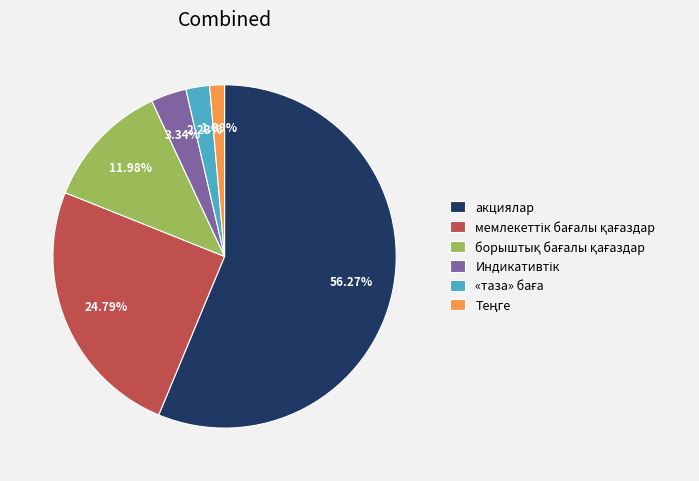

To the nearest percent, what is the average slice percentage?

17%